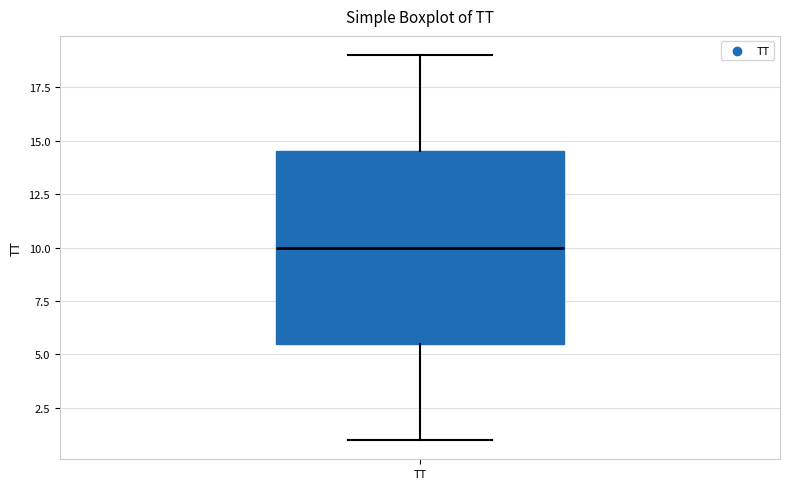

Read this box plot against the y-axis: the position of the median line, the range covered by the box, and the ends of both whiskers. The values are not printed on the chart, so give them approximately, as read against the axis.

median 10.0, box 5.5 to 14.5, whiskers 1.0 to 19.0